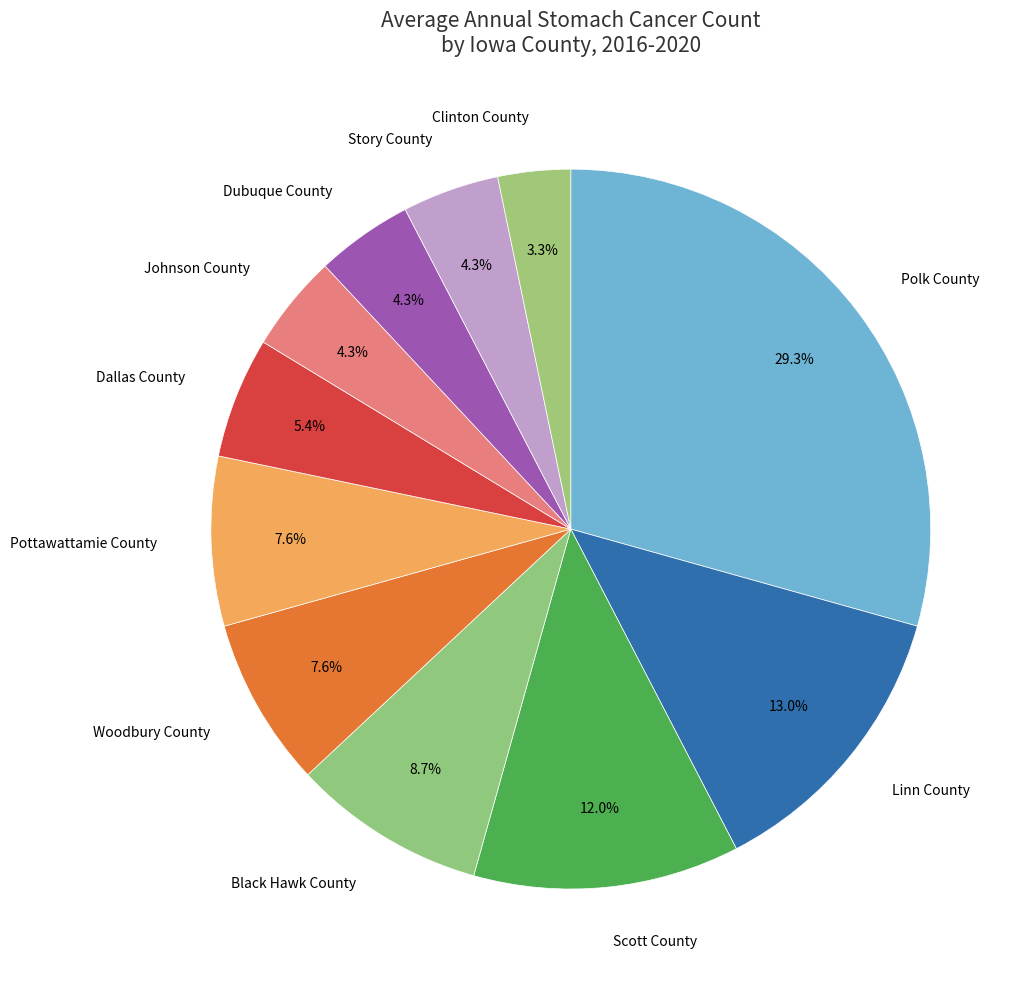

Is there a majority slice in this chart?

No